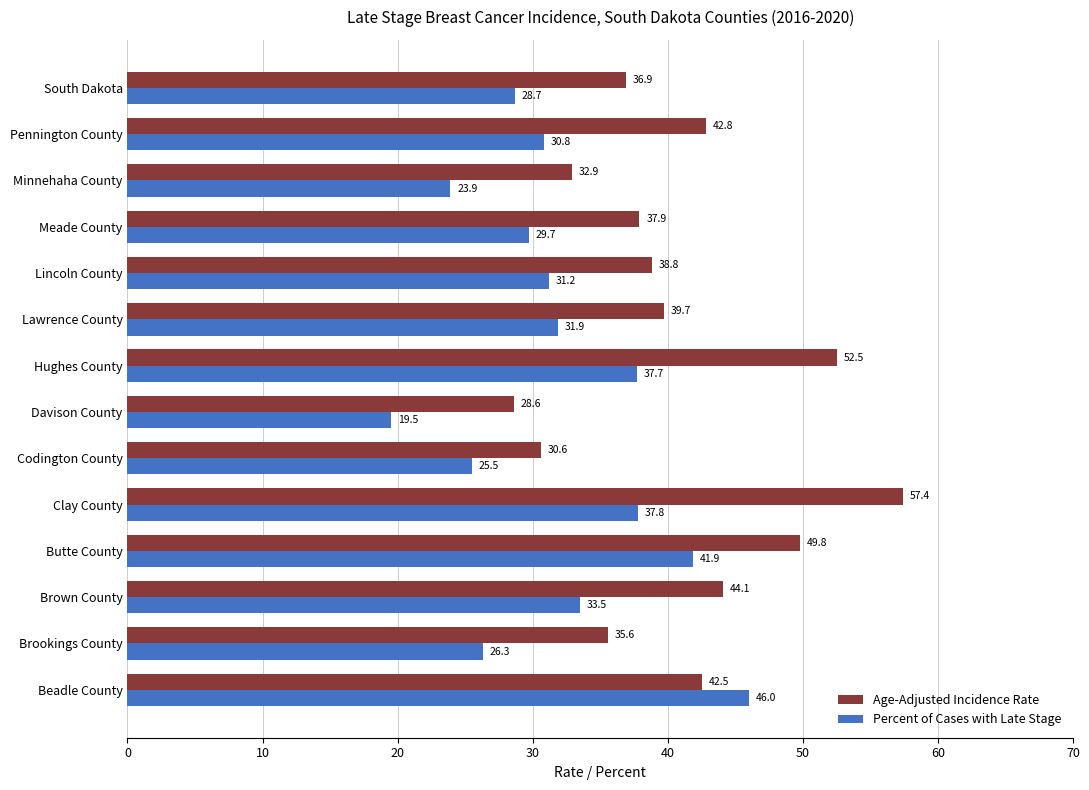

Rank the categories by Age-Adjusted Incidence Rate value from lowest to highest.

Davison County, Codington County, Minnehaha County, Brookings County, South Dakota, Meade County, Lincoln County, Lawrence County, Beadle County, Pennington County, Brown County, Butte County, Hughes County, Clay County